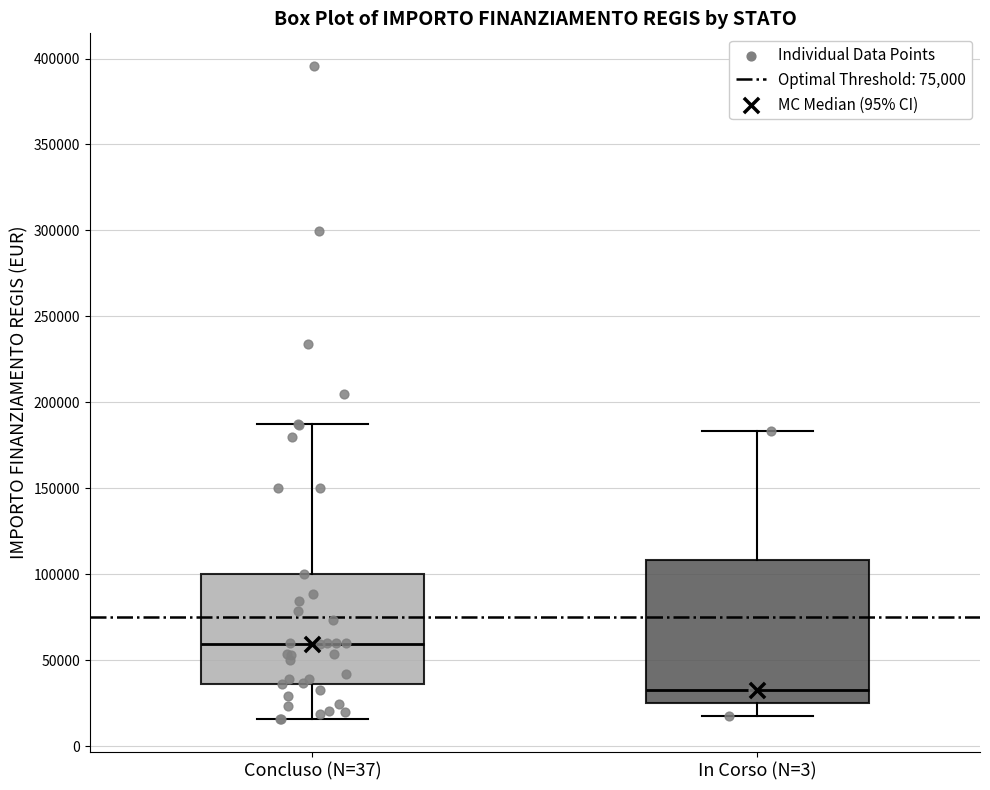

Where does the upper whisker of the box for Concluso (N=37) end on the y-axis? The values are not printed on the chart, so give them approximately, as read against the axis.

185000